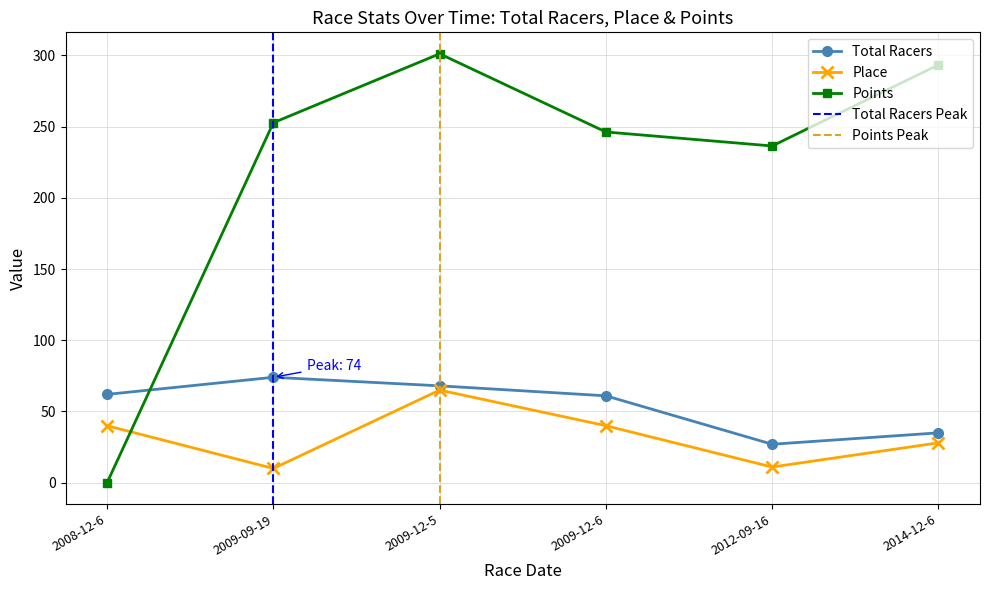

Reading left to right, list all the values displayed in this chart.

Total Racers: 62.0	74.0	68.0	61.0	27.0	35.0
Place: 40.0	10.0	65.0	40.0	11.0	28.0
Points: 0.0	252.7	301.1	246.2	236.4	293.3